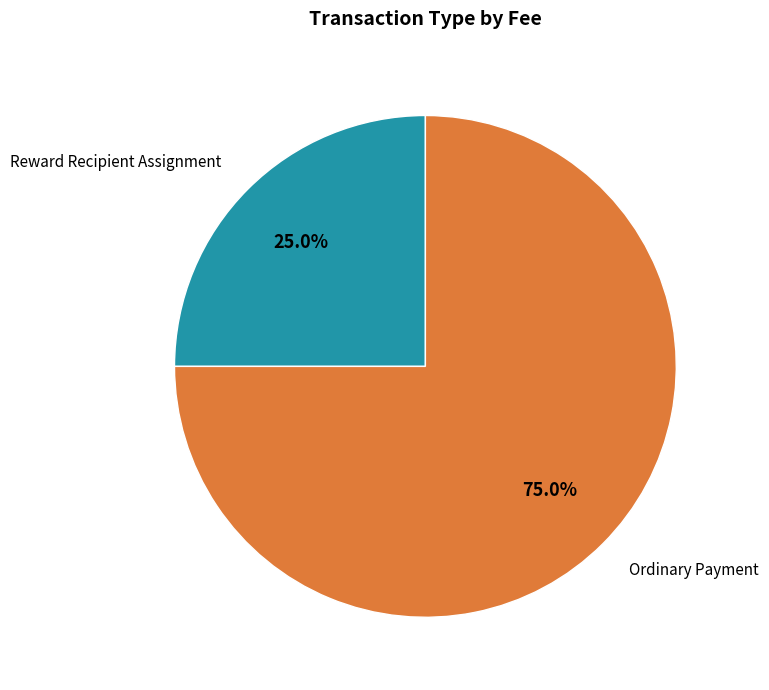

To the nearest percent, what is the difference between the largest and smallest slice percentages?

50%